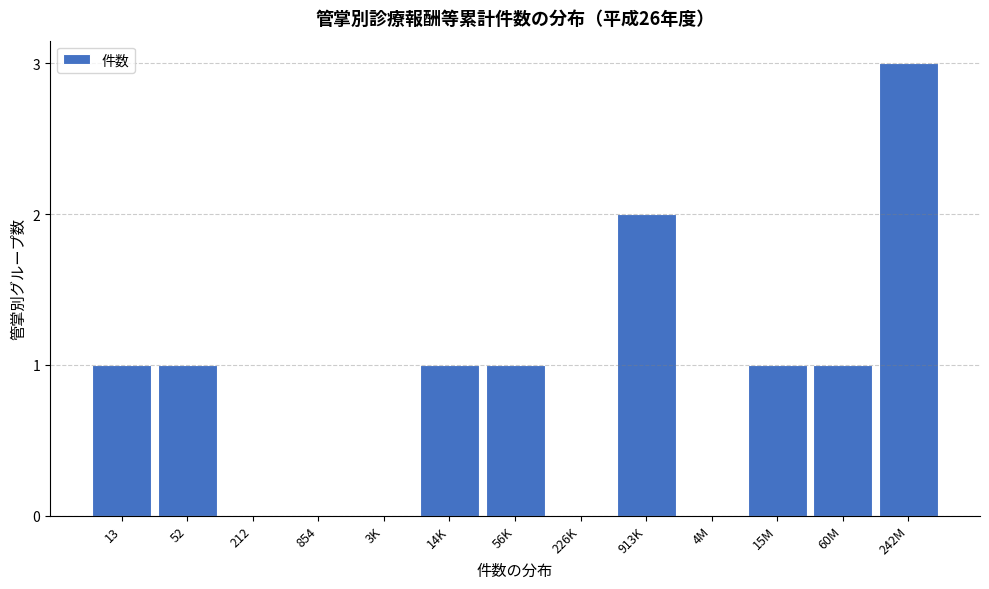

Reading right to left, what are all the values shown in this chart?

242M=3	60M=1	15M=1	4M=0	913K=2	226K=0	56K=1	14K=1	3K=0	854=0	212=0	52=1	13=1